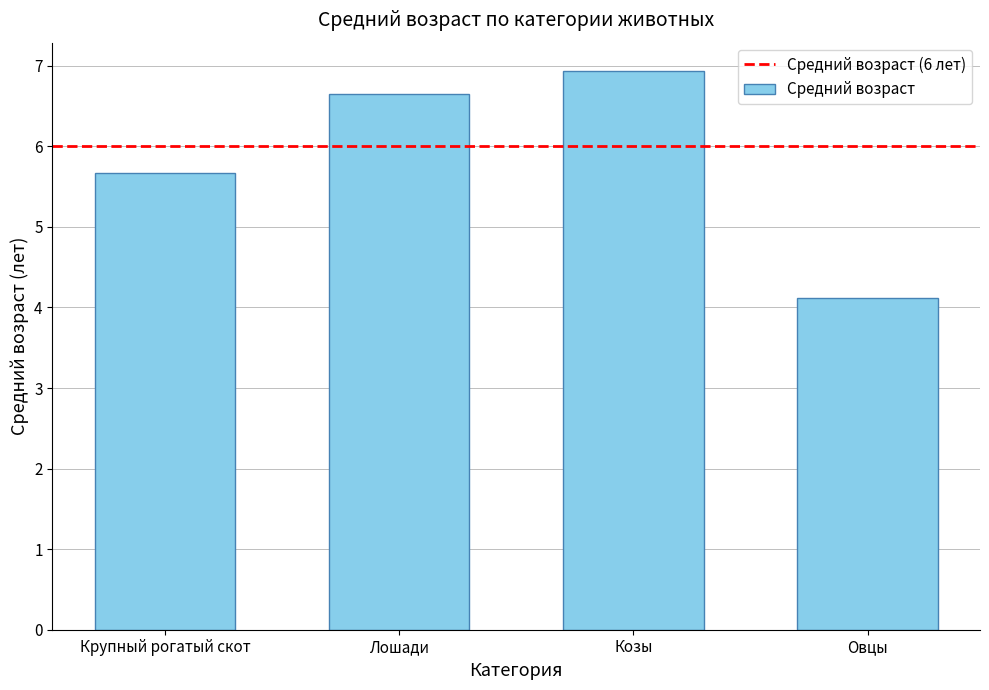

What is the greatest value displayed?

6.9